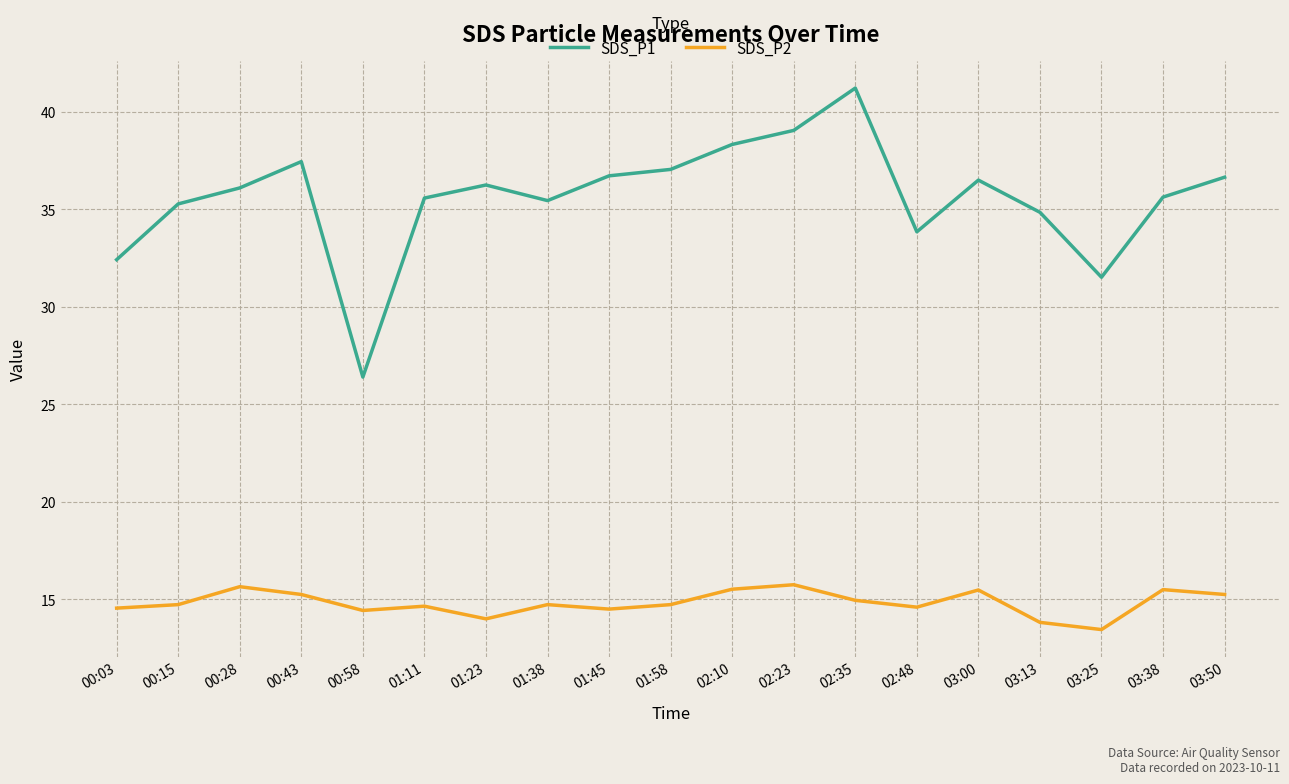

Which category has the lowest value across all series?

03:25